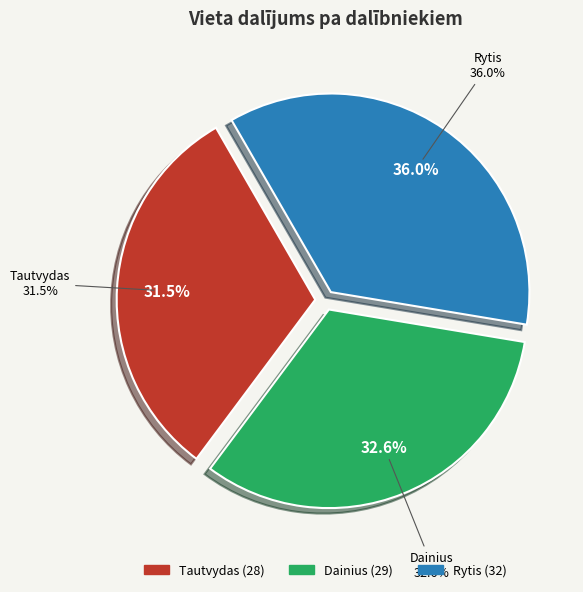

To the nearest percent, what is the average slice percentage?

33%